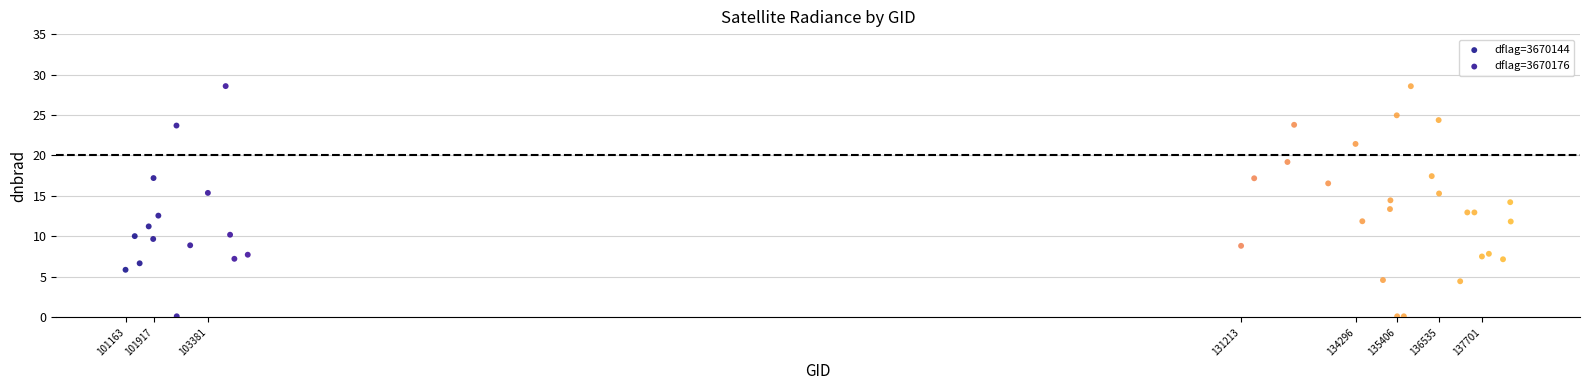

Which series contains the lowest Y value?

dflag=3670144